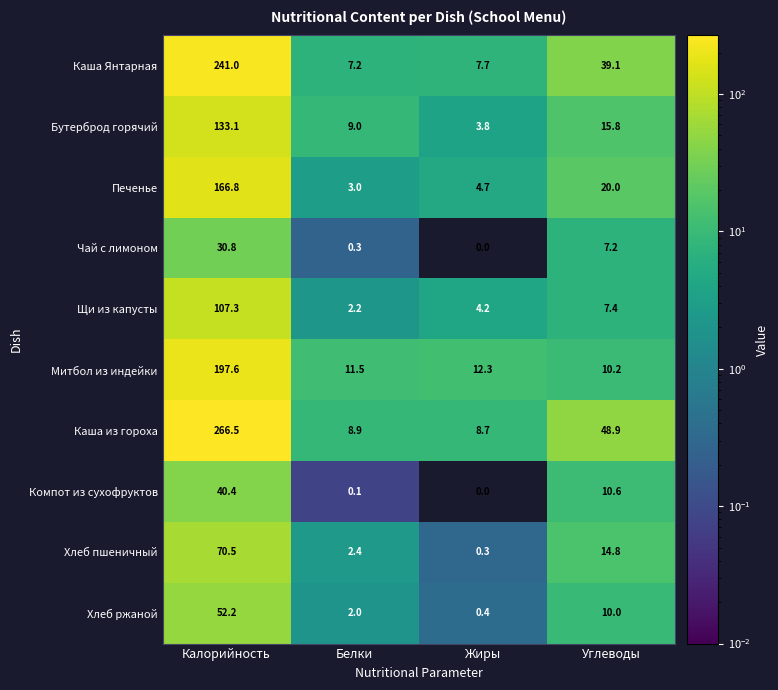

What is the sum of the Компот из сухофруктов values at Калорийность and Белки?

40.5